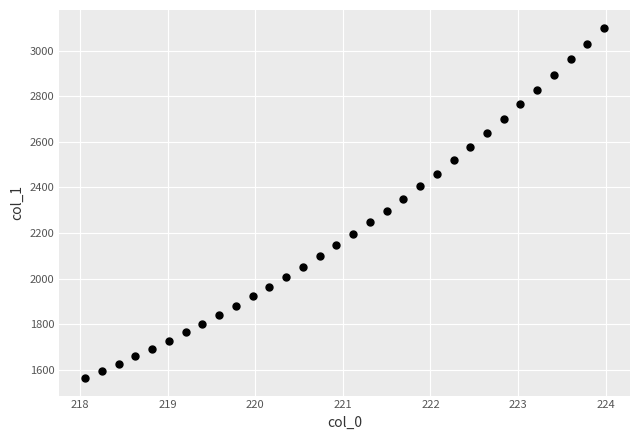

What is the range of X values (max minus min)?

5.9